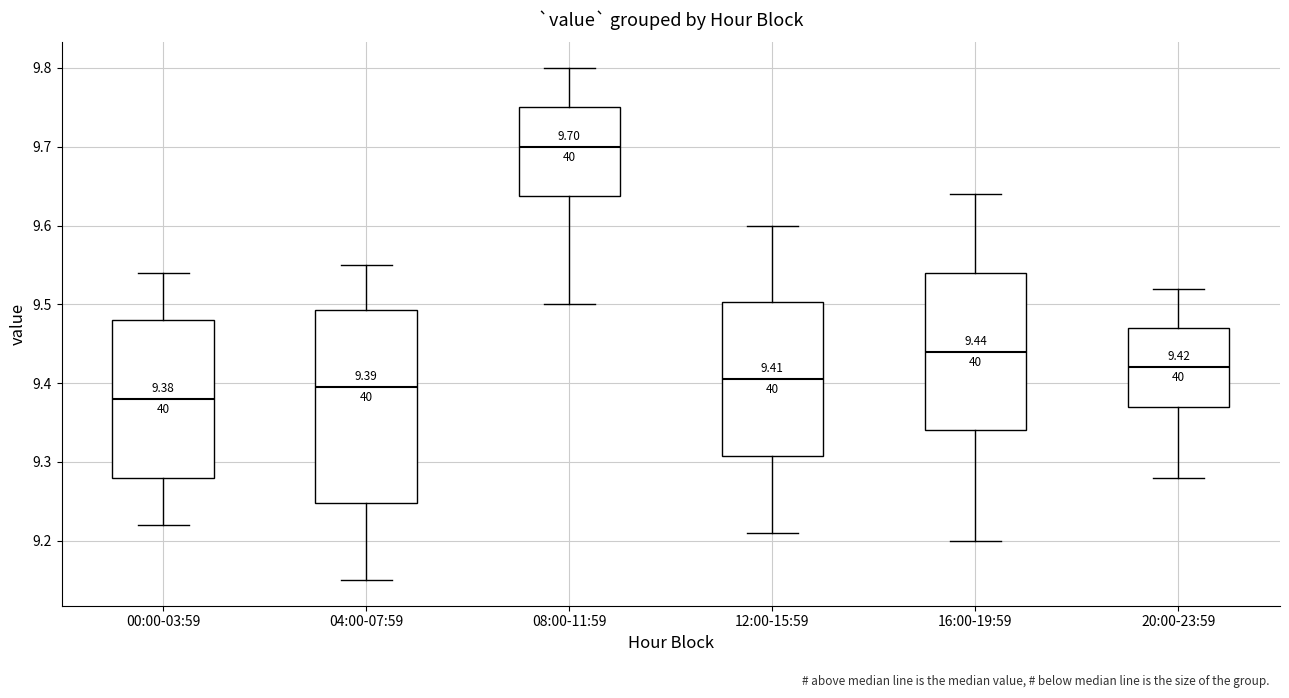

Which box has the highest median line?

08:00-11:59